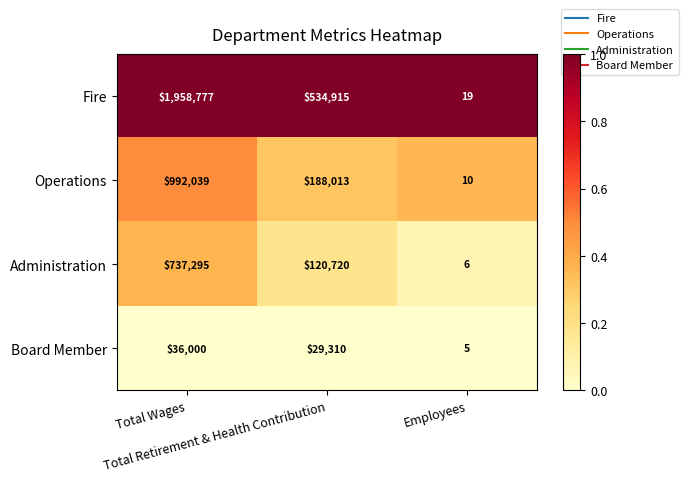

How many distinct data groups are displayed?

4